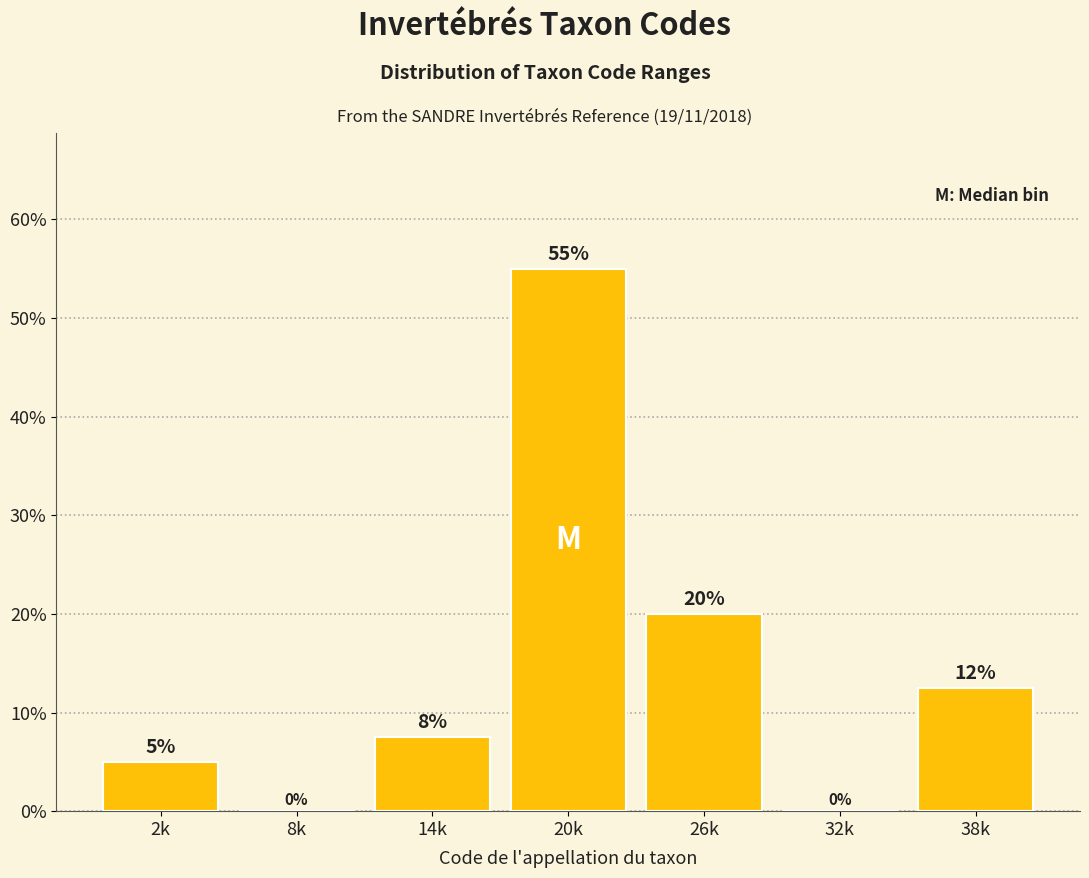

Is it true that the value at 20k is 55.0?

True